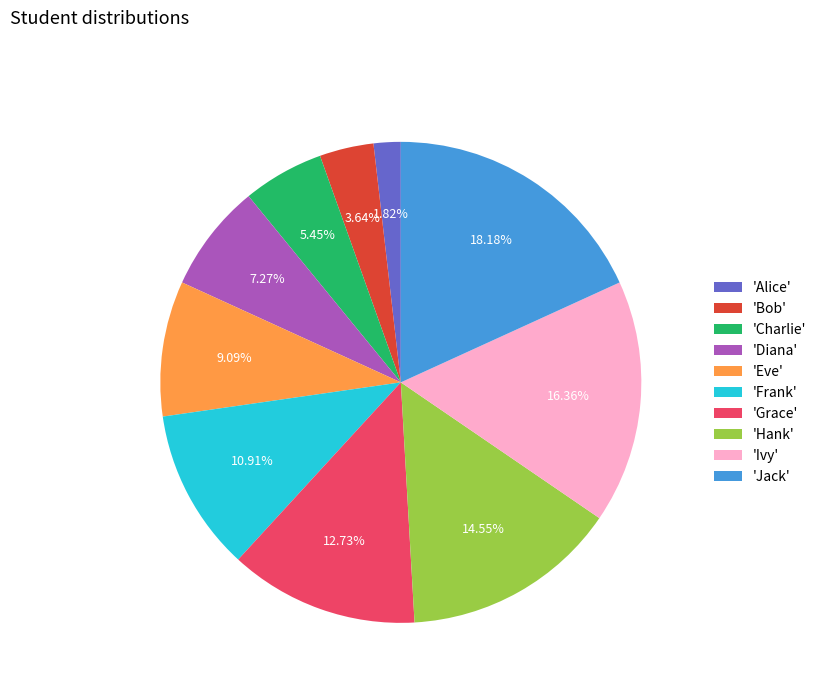

Approximately how many times larger is the value at 'Hank' compared to 'Bob'?

4.0